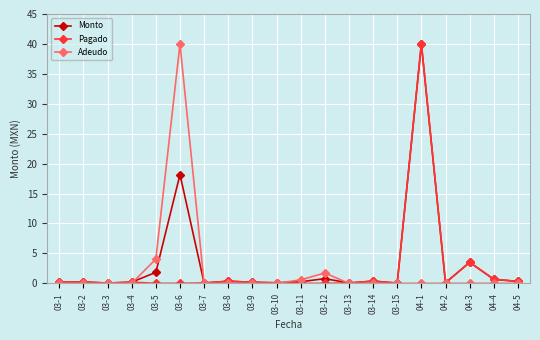

True or false: Monto has more than 1 interior local peaks.

True